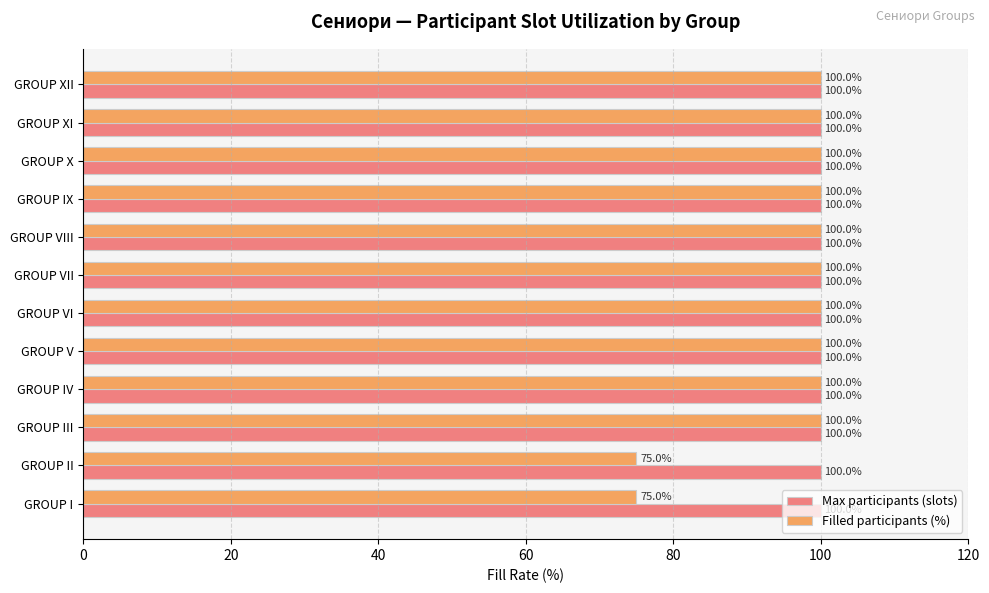

The value of Filled participants (%) at GROUP XI is 100. True or false?

True